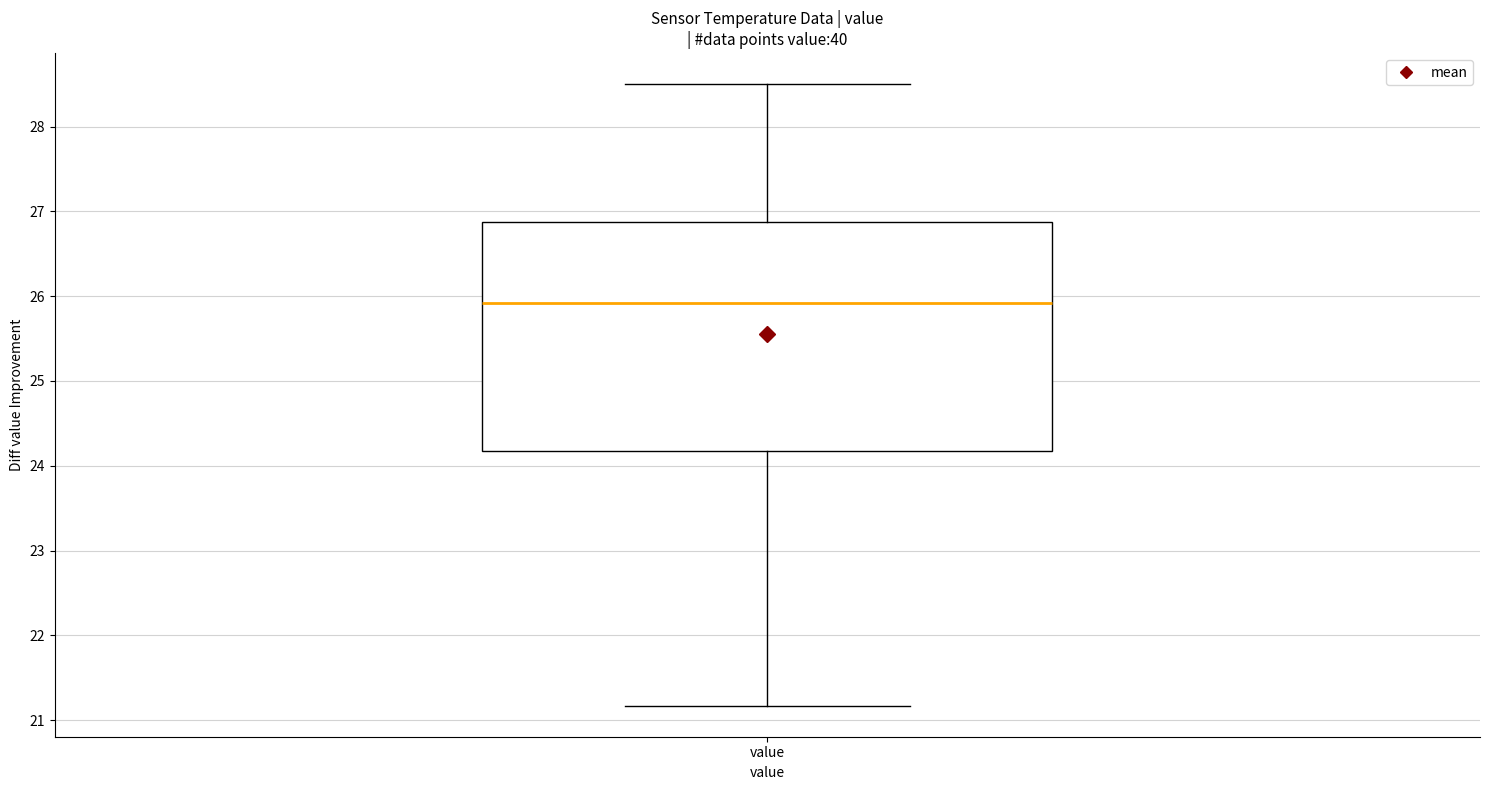

Read this box plot against the y-axis: the position of the median line, the range covered by the box, and the ends of both whiskers. The values are not printed on the chart, so give them approximately, as read against the axis.

median 25.9, box 24.2 to 26.9, whiskers 21.2 to 28.5